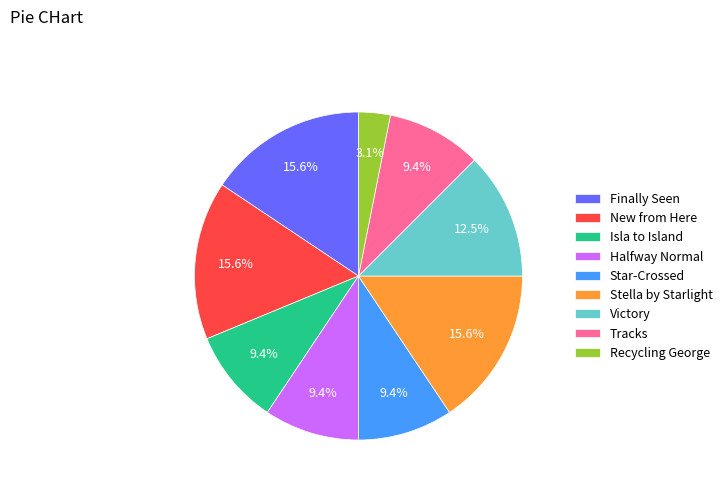

True or false: Finally Seen accounts for 16% of the total.

True